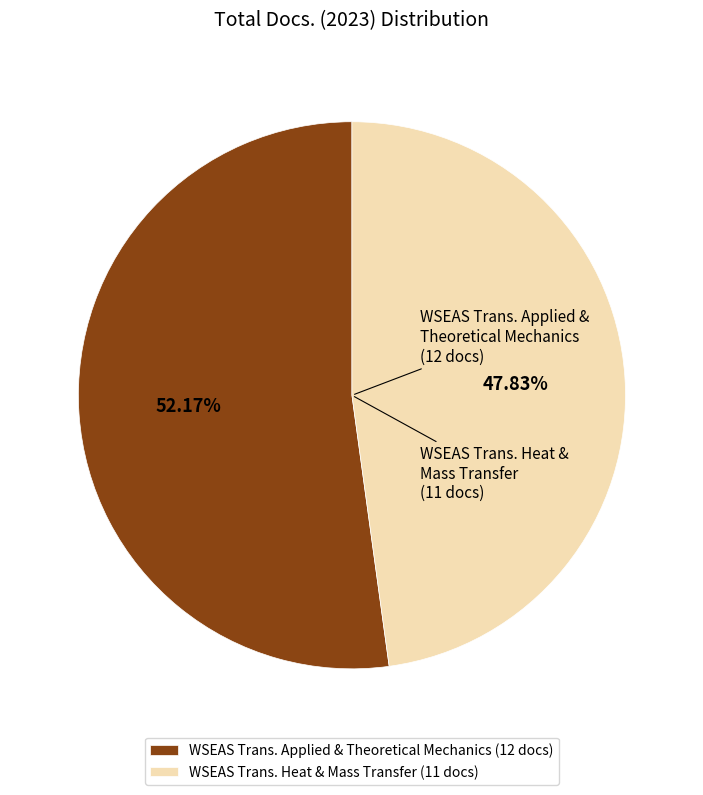

How many segments does this pie chart have?

2